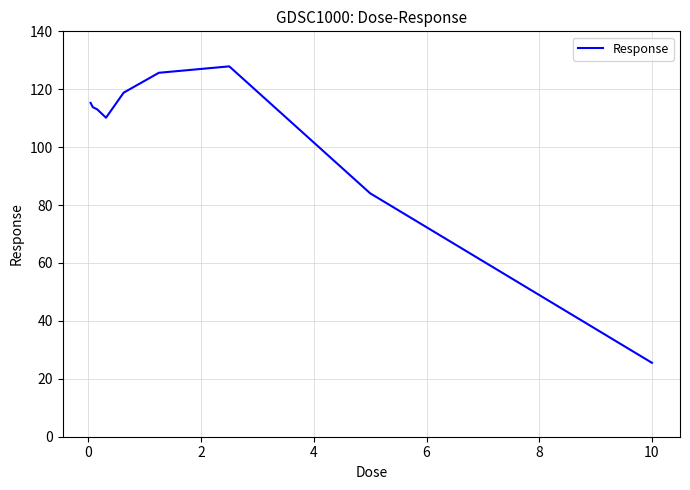

What is the minimum value shown in the chart?

25.5